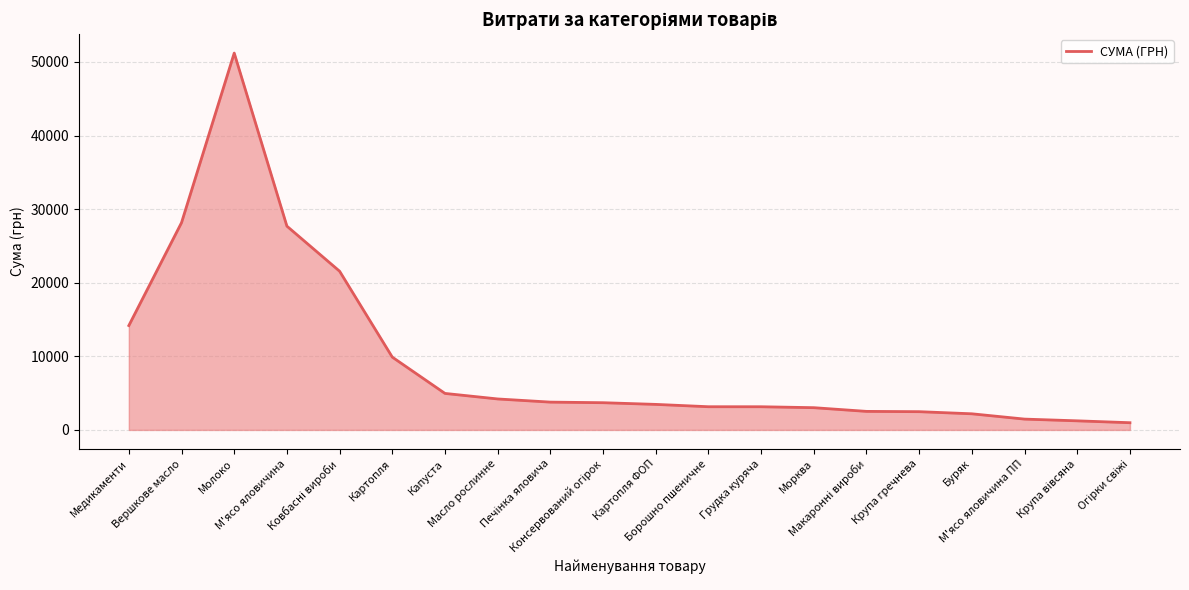

What is the difference between the maximum and minimum values?

50226.7